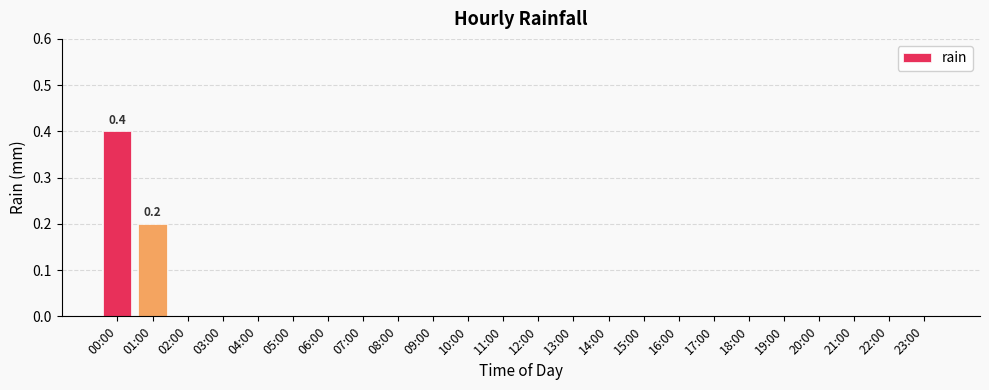

Are the bars horizontal?

No